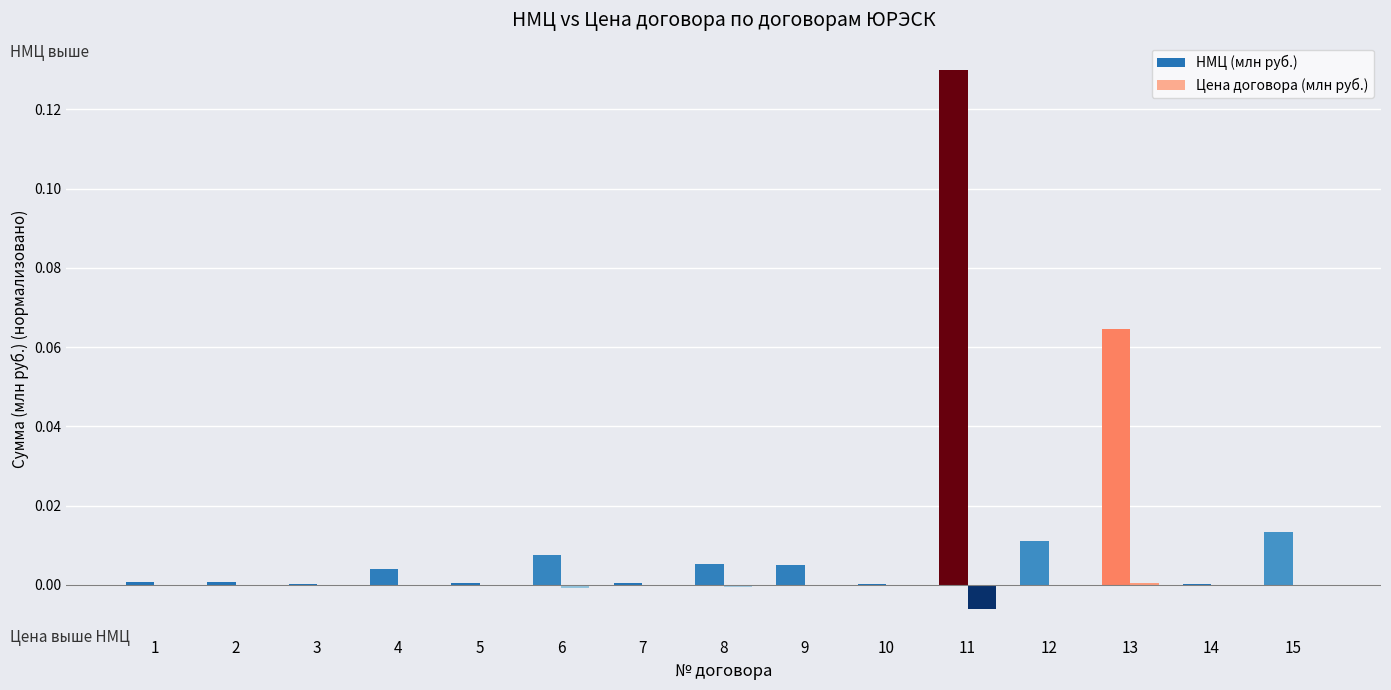

True or false: НМЦ (млн руб.) has a value of 0.0 at 9.

True